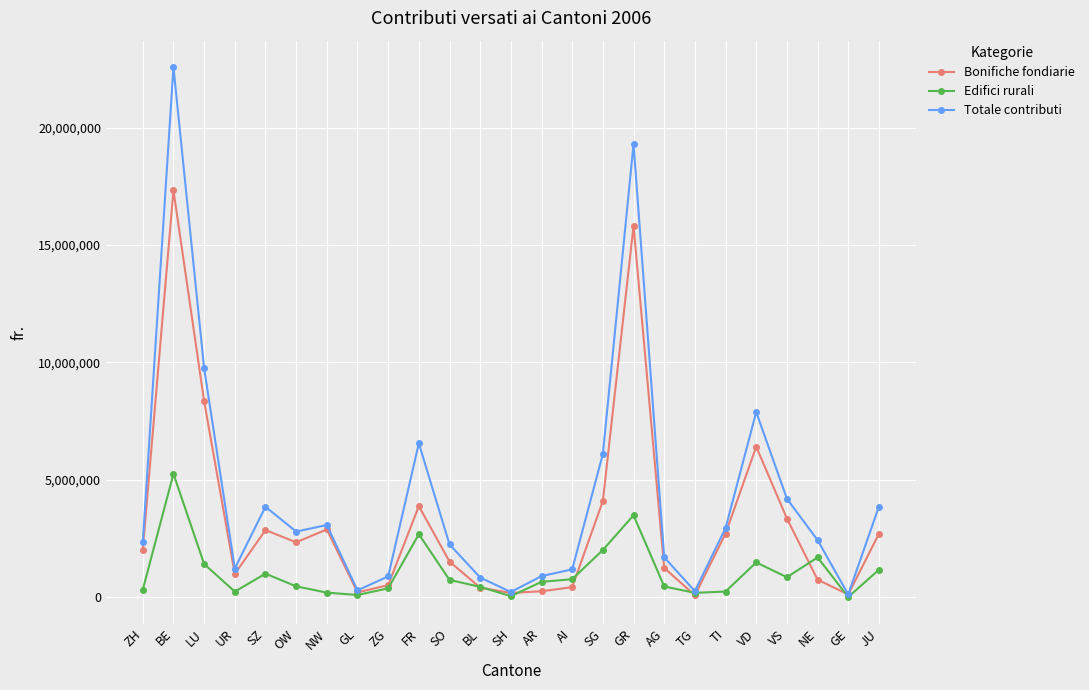

Where does the Edifici rurali series first go above 646000?

BE